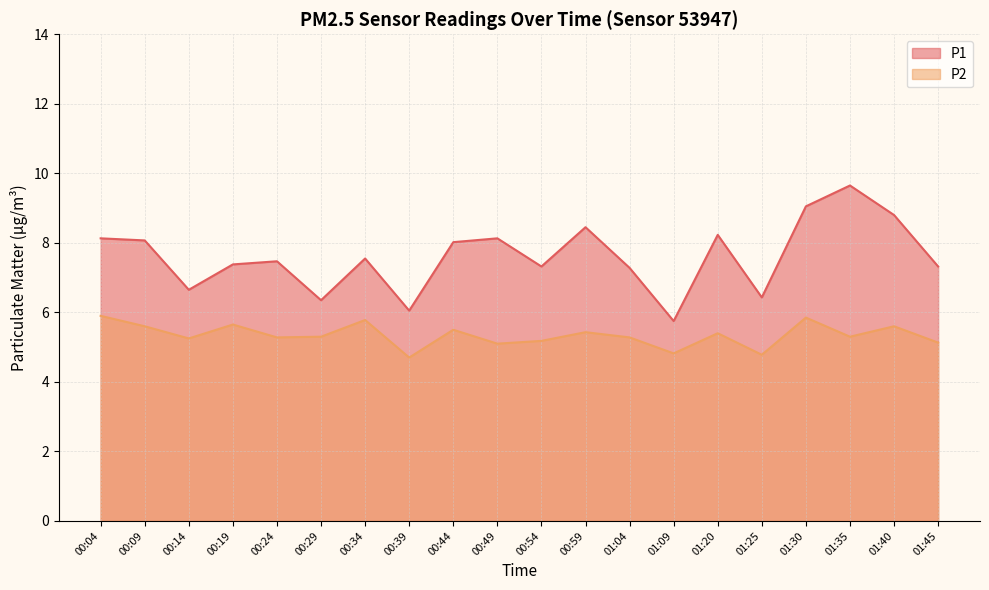

At which category is the sum across all series the highest?

01:35